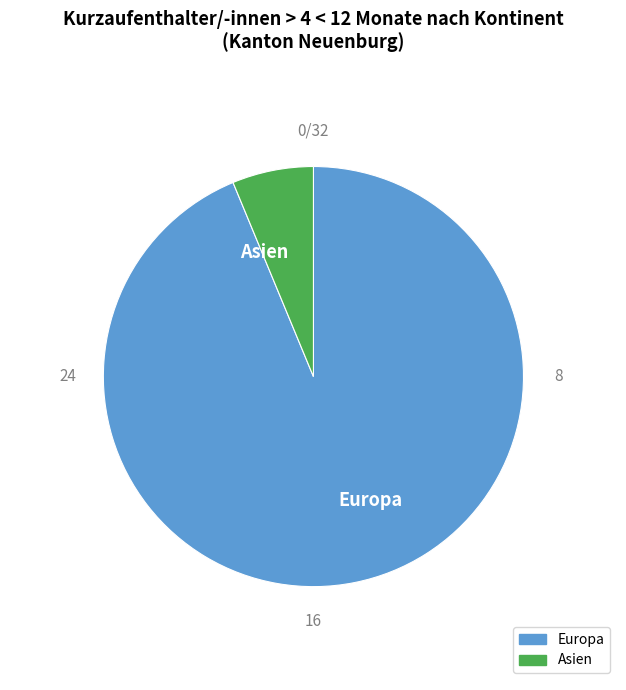

Rank the categories by value from lowest to highest.

Asien, Europa